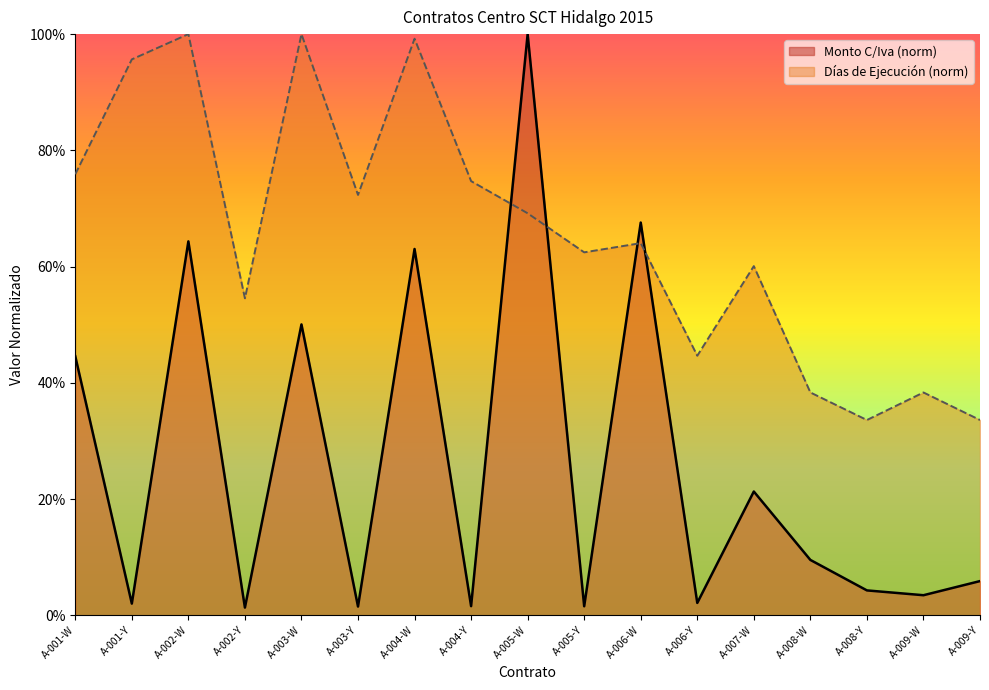

Does the chart display data point markers on the line(s)?

No